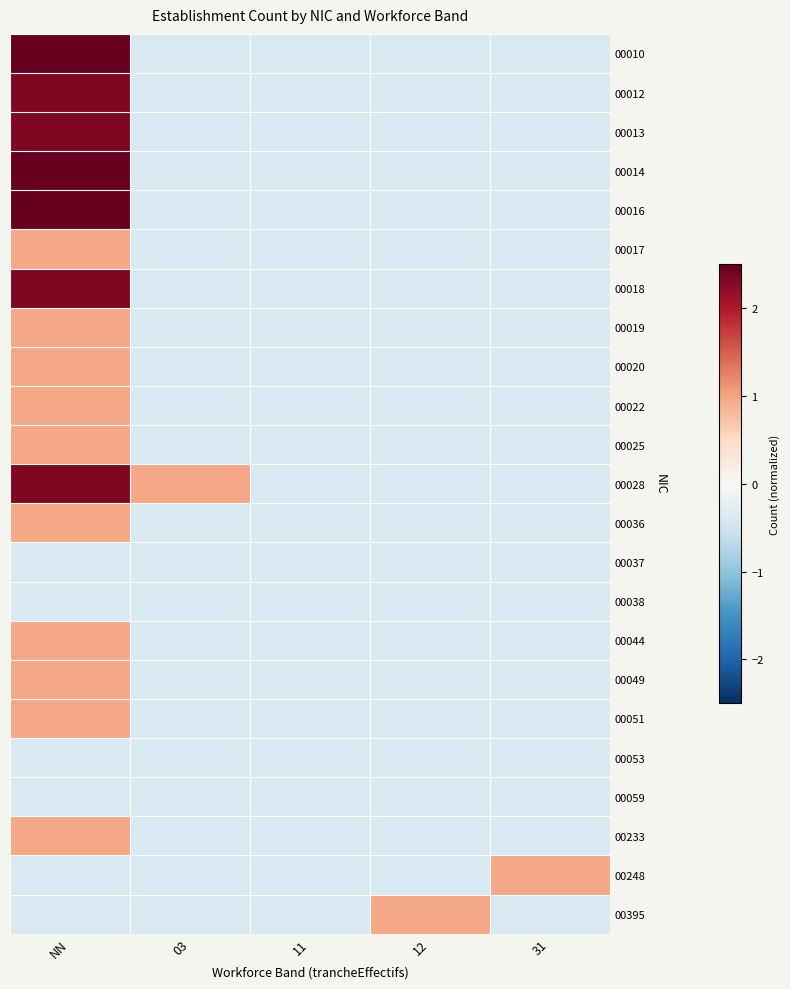

What is the total value across all series at 31?

-7.3